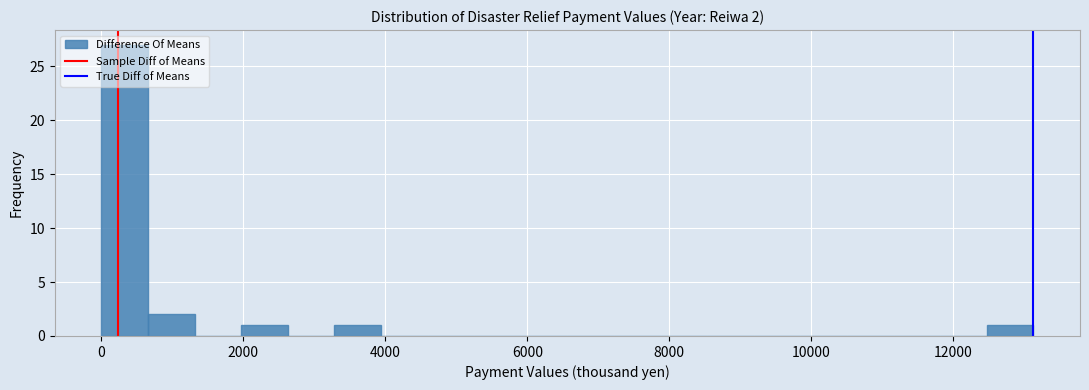

Read against the x-axis, roughly where is the centre of the tallest bar?

400